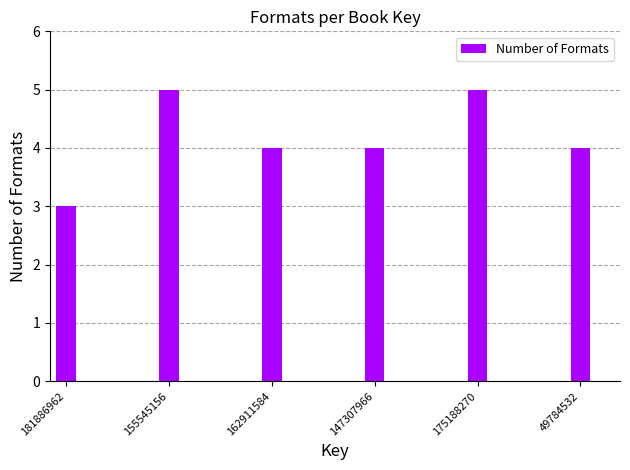

Reading left to right, what are all the values shown in this chart?

3	5	4	4	5	4